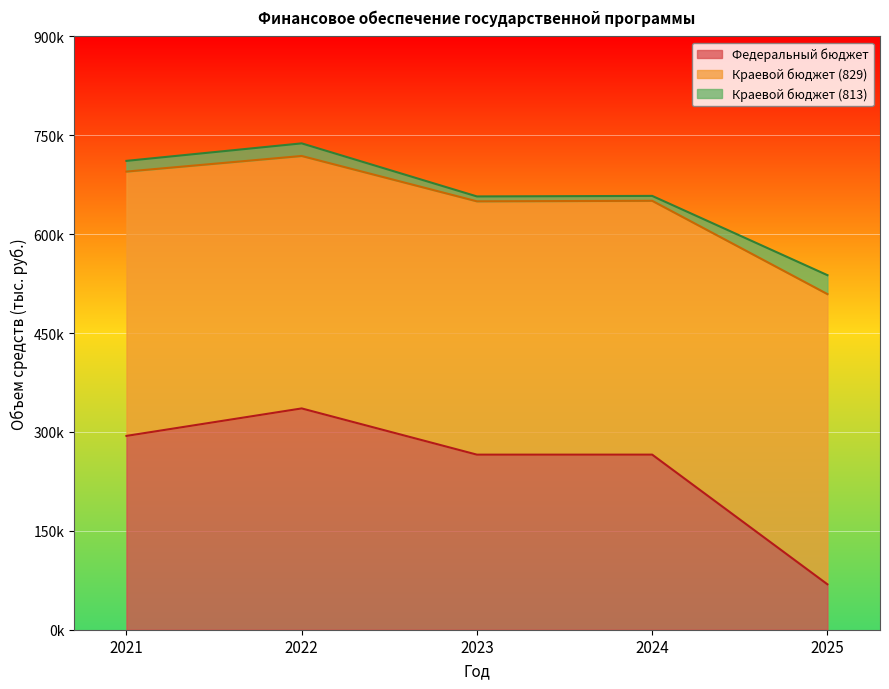

In Федеральный бюджет, how many points are lower than both neighbors (excluding endpoints)?

1